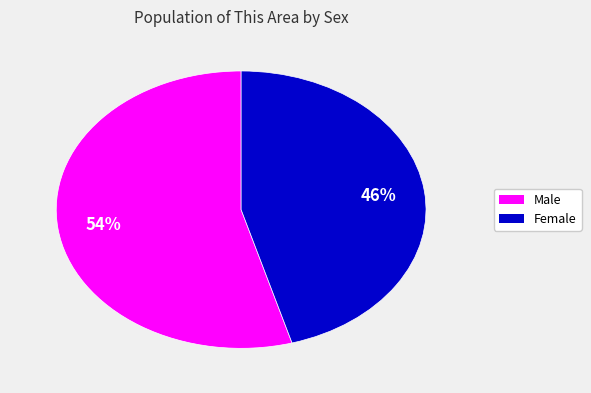

Which slice is the largest?

Male